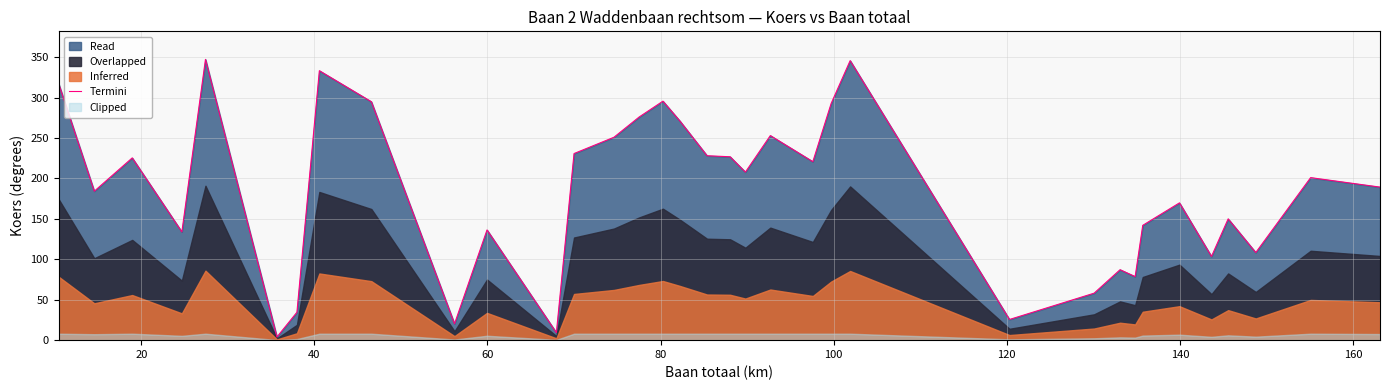

Count the number of values greater than 201.

17